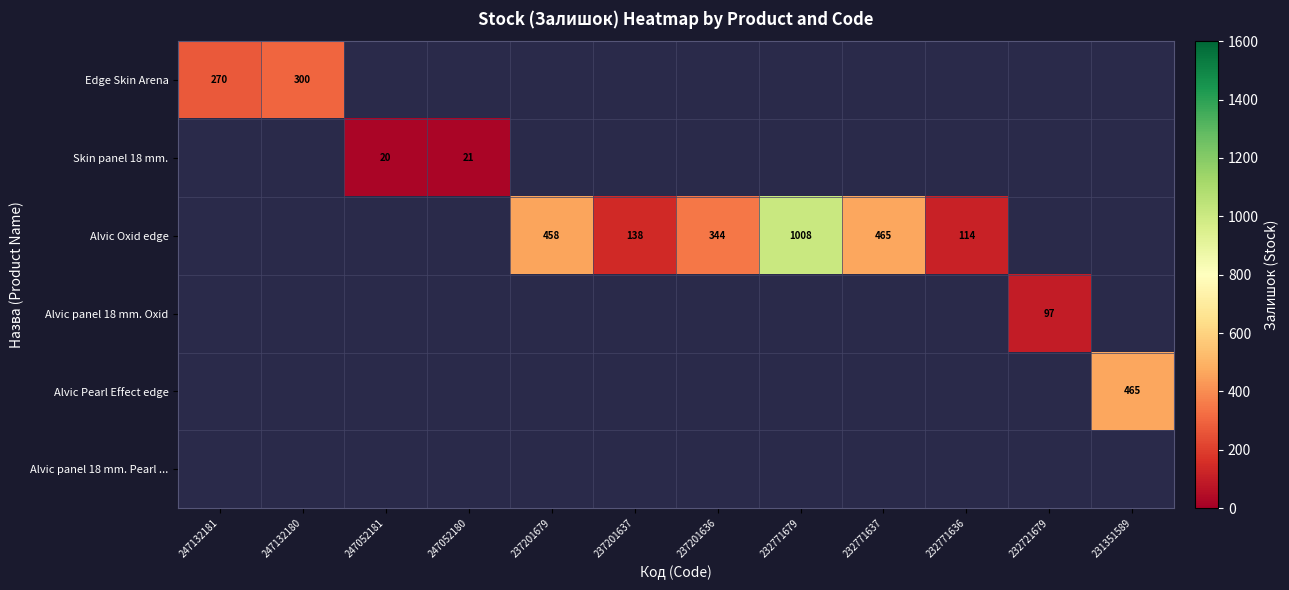

How many categories are shown in the chart?

12